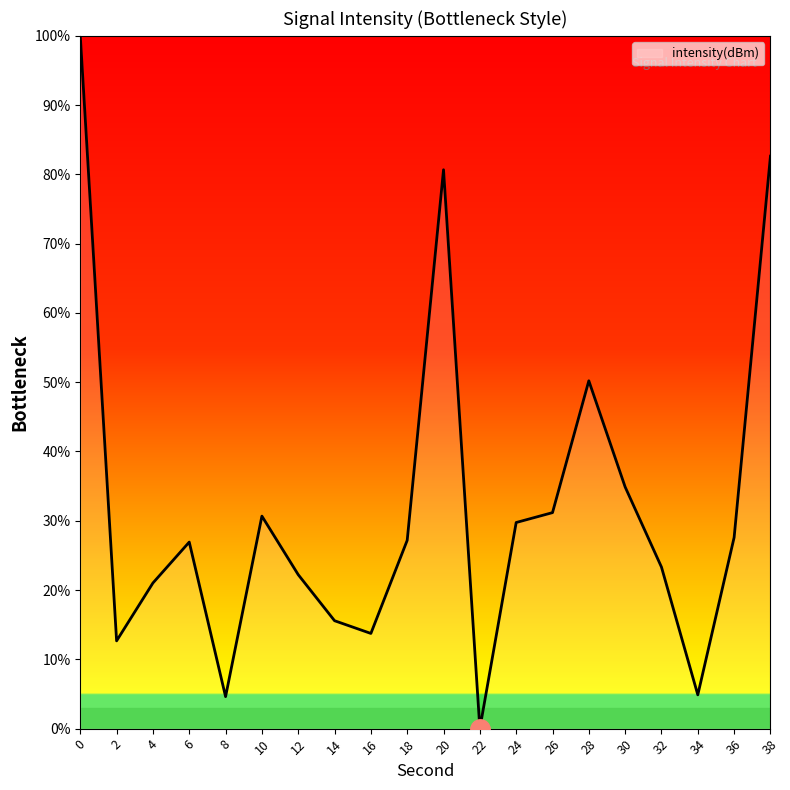

What is the difference between the values at 38 and 26?

51.5